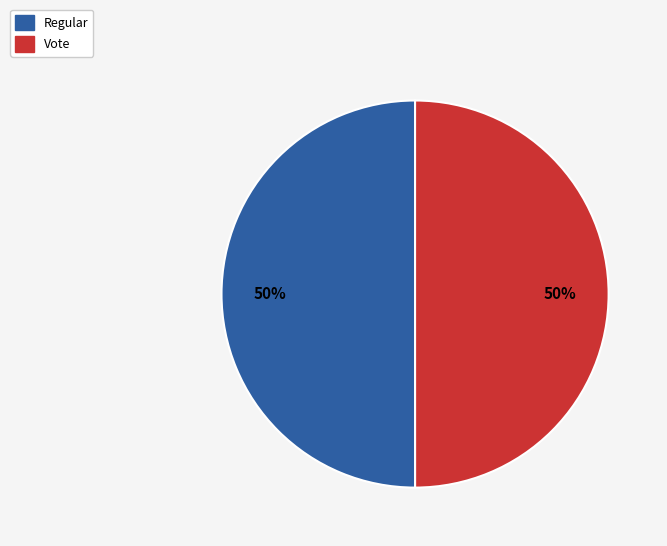

To the nearest percent, what percentage of the pie is Regular?

50%